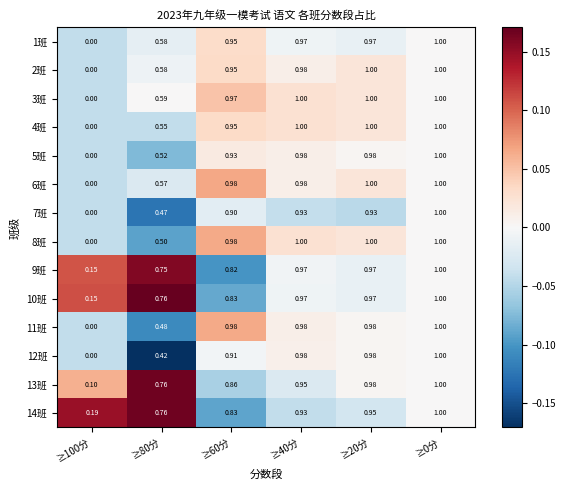

Is the value of 13班 at ≥60分 greater than the value of 10班 at ≥60分?

Yes